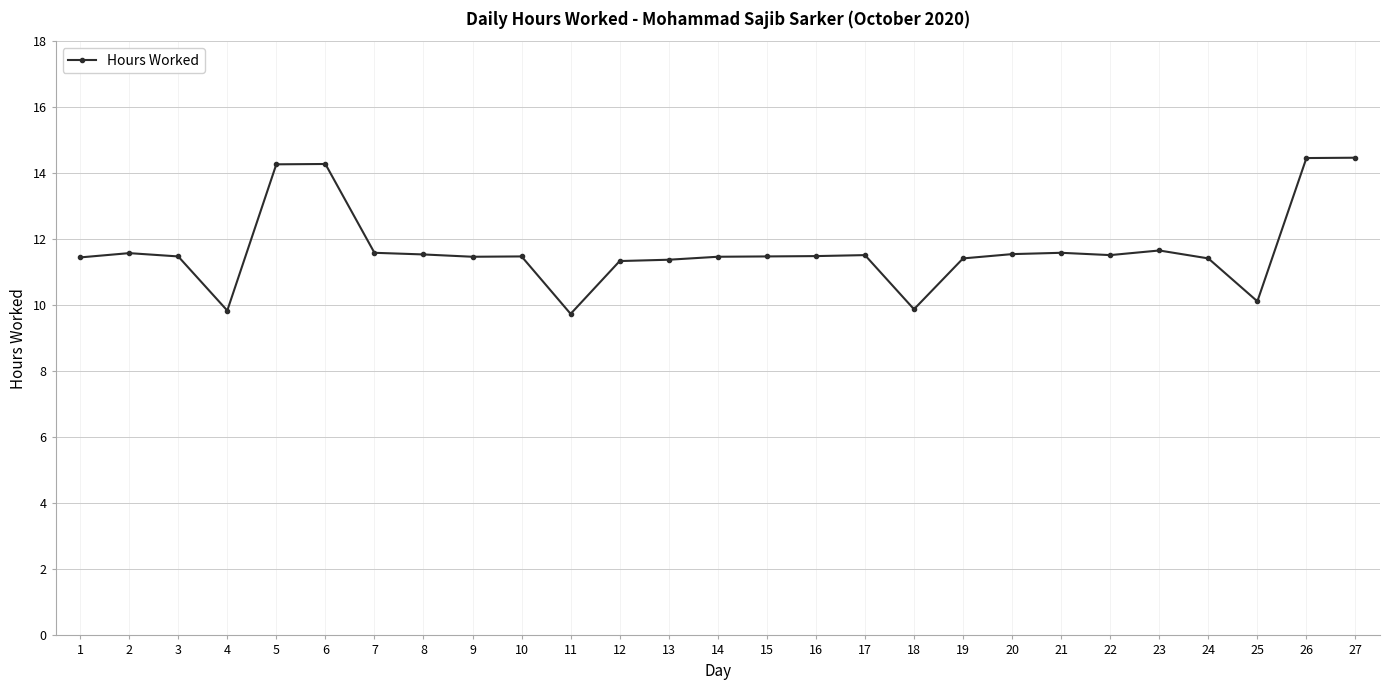

How many categories are shown in the chart?

27